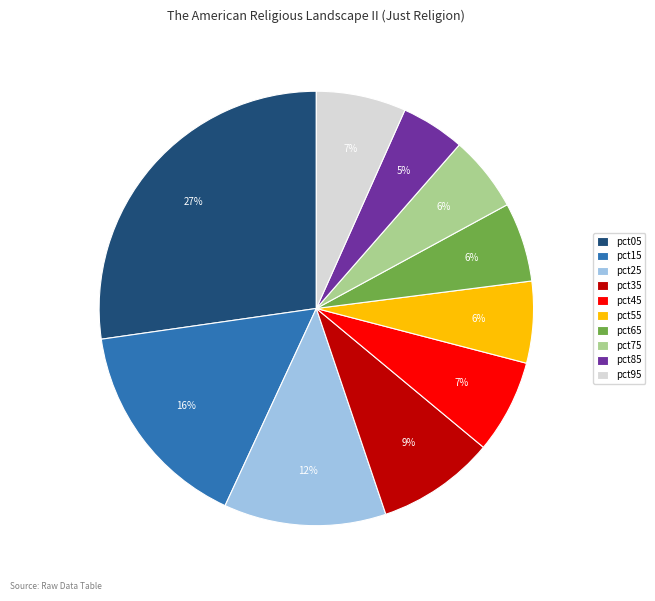

To the nearest percent, what is the average slice percentage?

10%